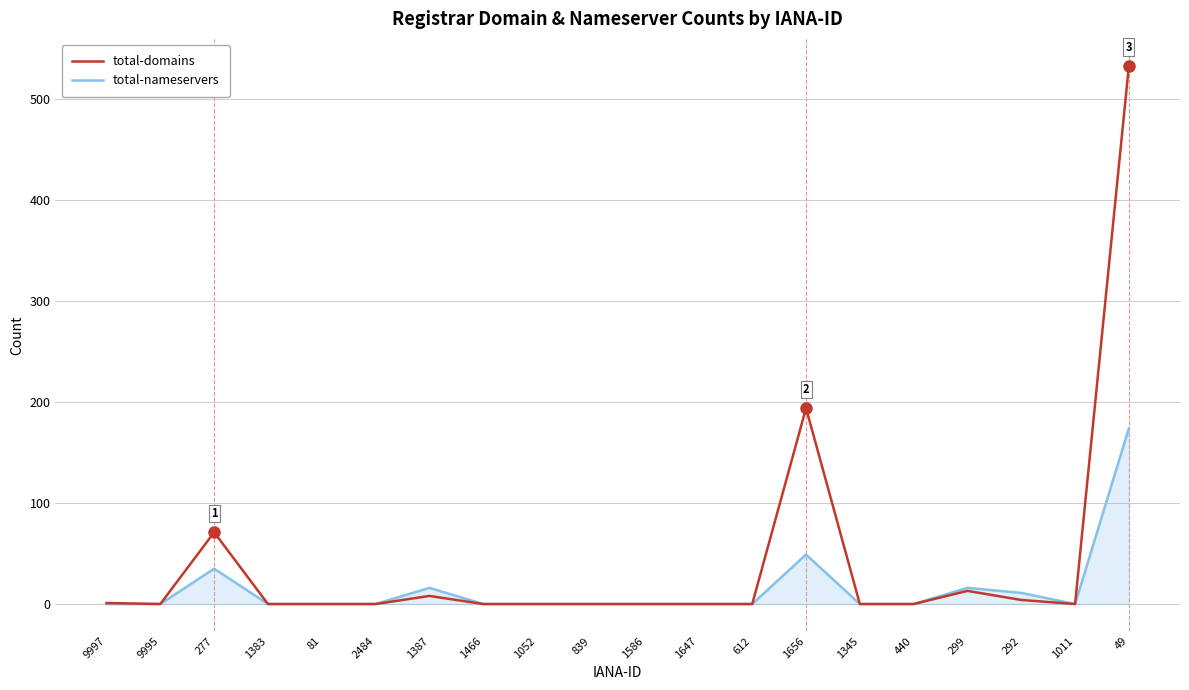

Rank the series by their average value, from lowest to highest.

total-nameservers, total-domains